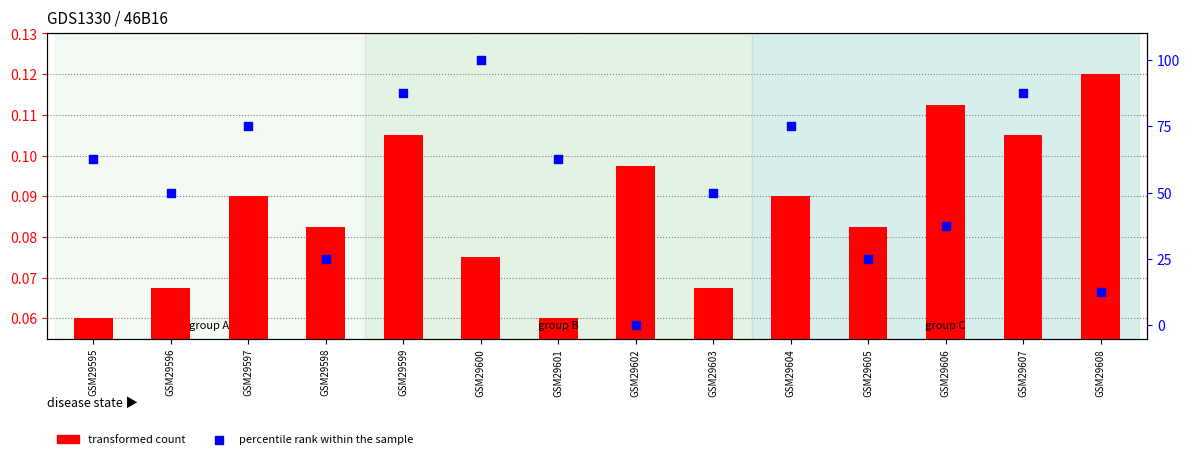

Which series contains the lowest Y value?

percentile rank within the sample